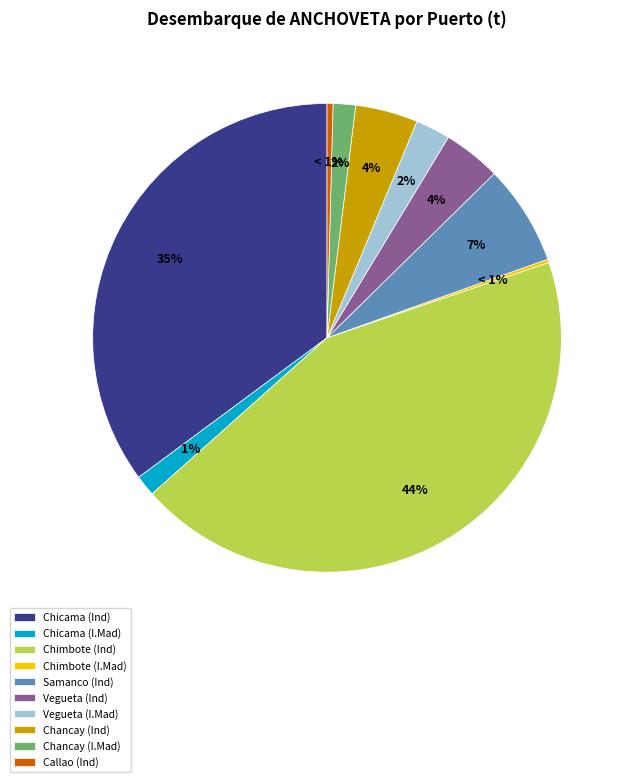

Rank the categories by value from lowest to highest.

Chimbote (I.Mad), Callao (Ind), Chicama (I.Mad), Chancay (I.Mad), Vegueta (I.Mad), Vegueta (Ind), Chancay (Ind), Samanco (Ind), Chicama (Ind), Chimbote (Ind)